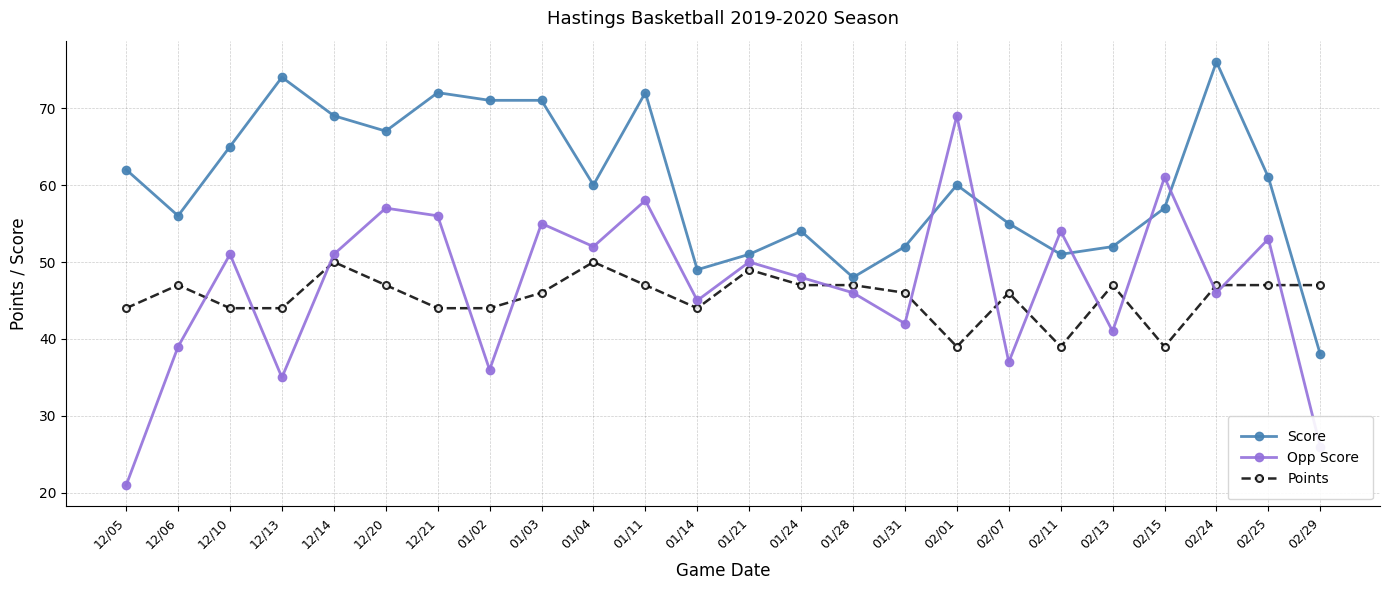

What is the total value across all series at 12/21?

172